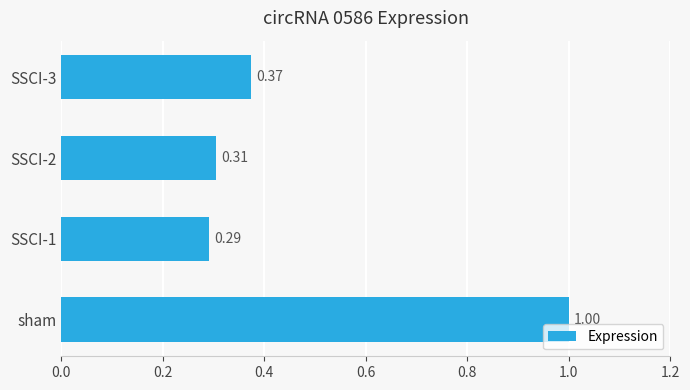

Between SSCI-1 and sham, which is larger?

sham